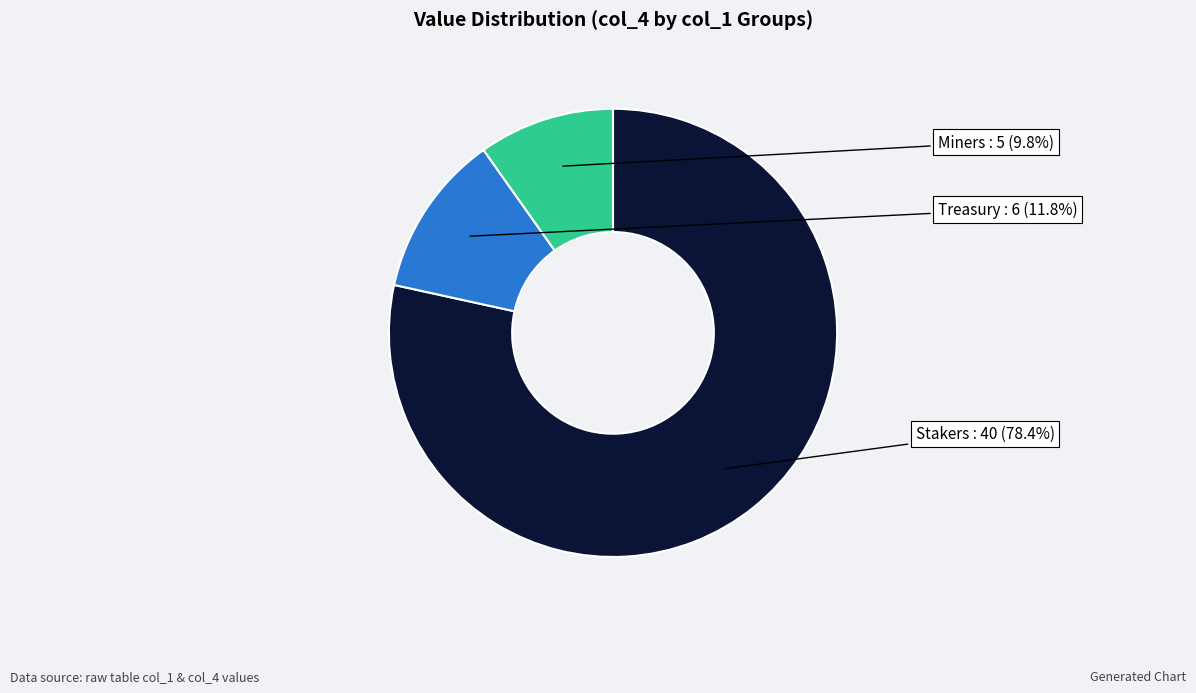

Is there any slice that represents more than half of the pie?

Yes